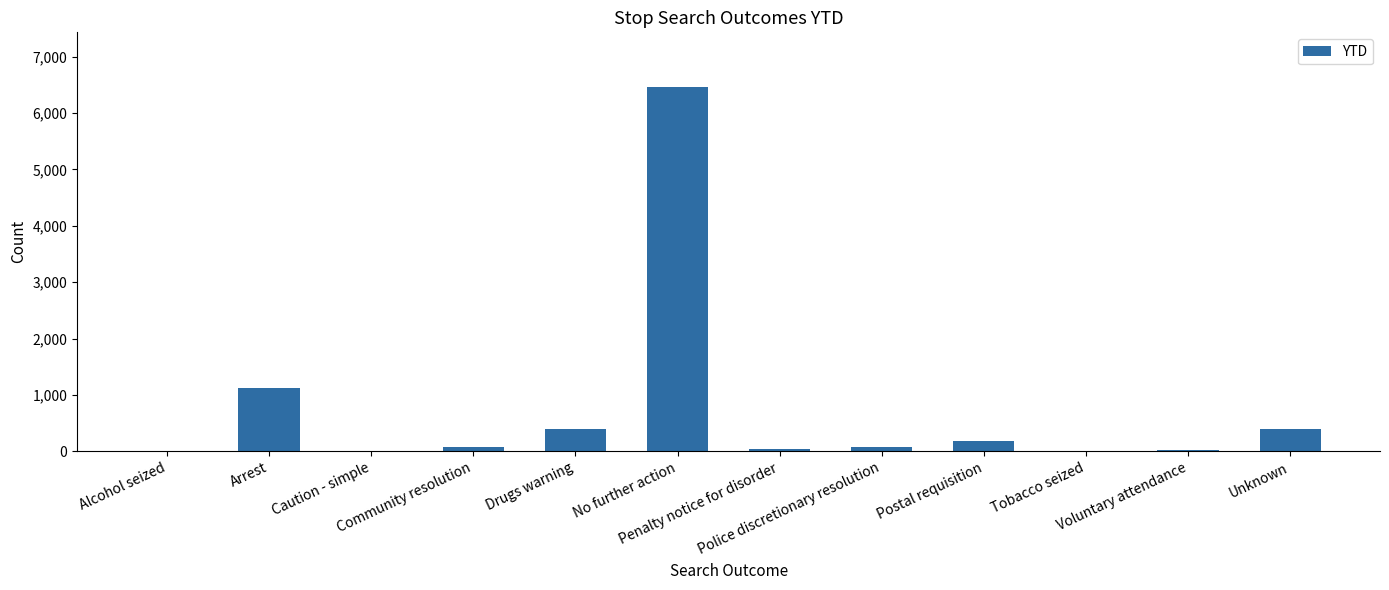

The value at Postal requisition is 184. True or false?

True